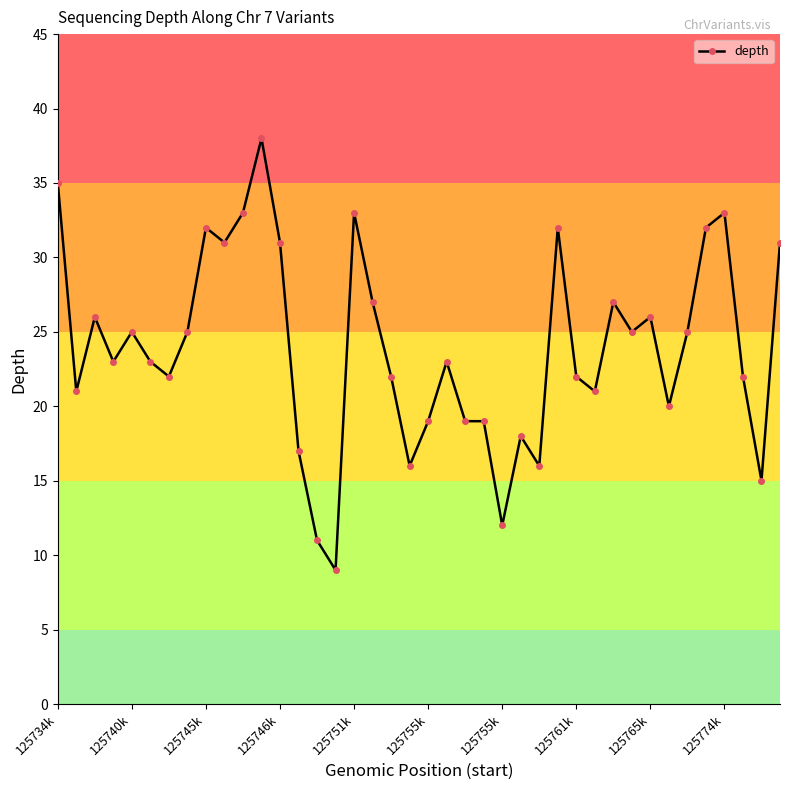

What is the minimum value shown in the chart?

9